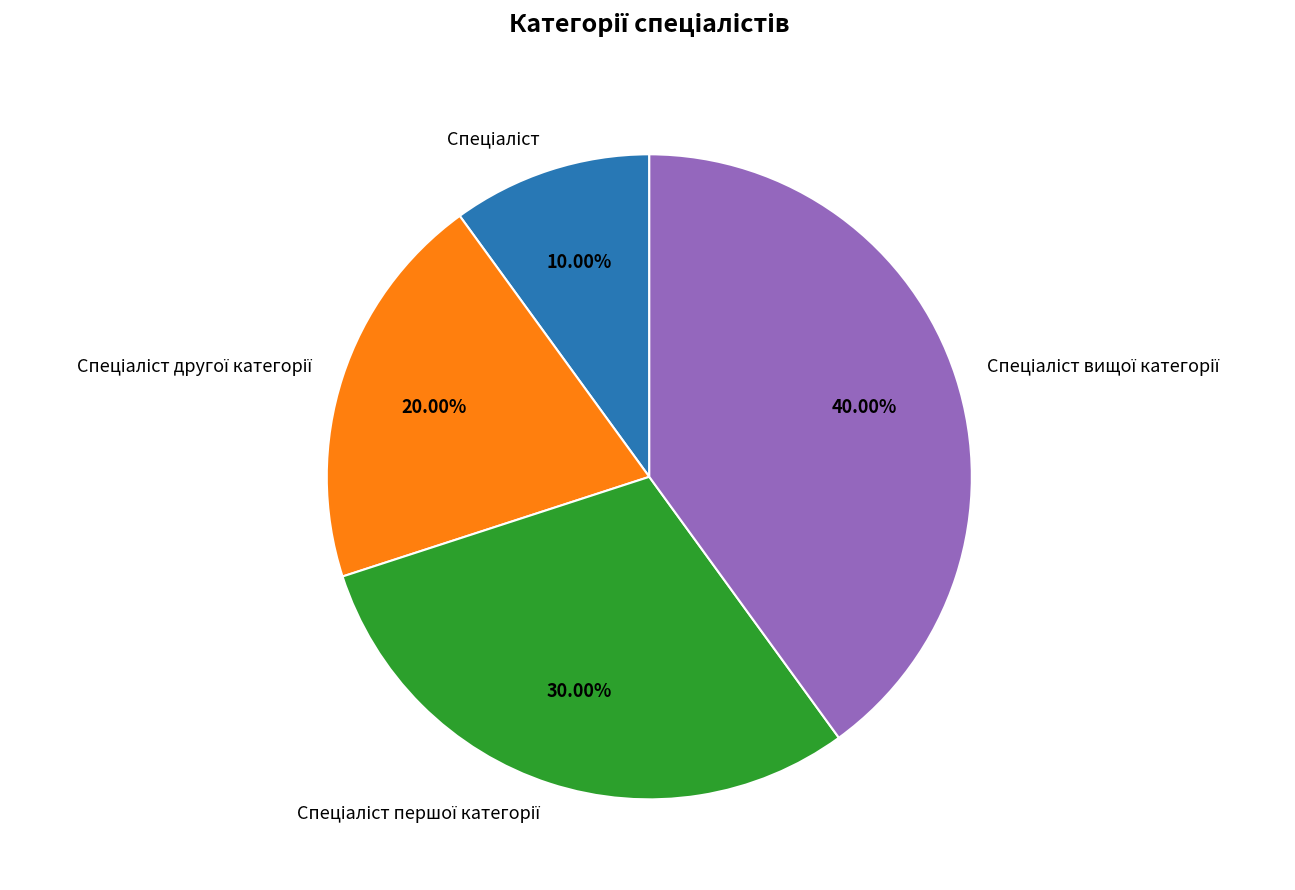

Is there a majority slice in this chart?

No